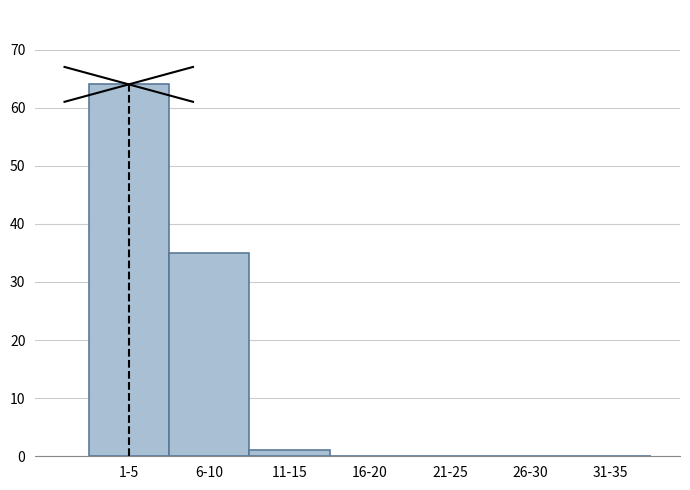

Reading right to left, what are all the values shown in this chart?

31-35=0	26-30=0	21-25=0	16-20=0	11-15=1	6-10=35	1-5=64